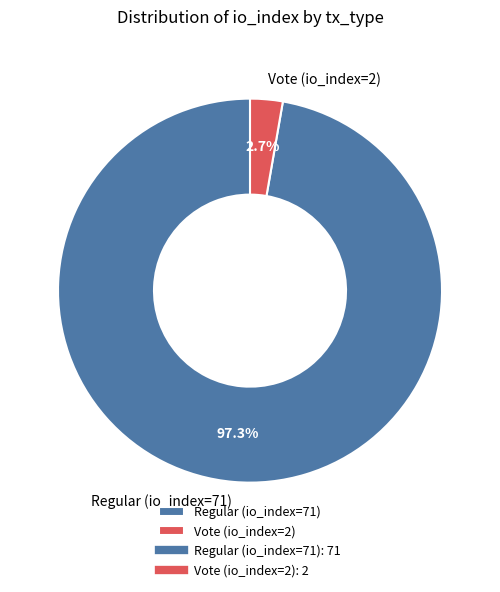

Does Vote (io_index=2) account for over 50% of the chart?

No